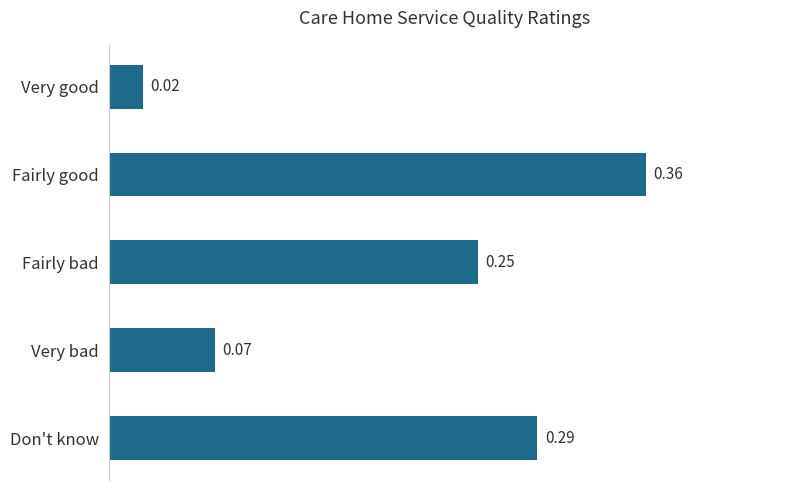

How many bars are there in total?

5